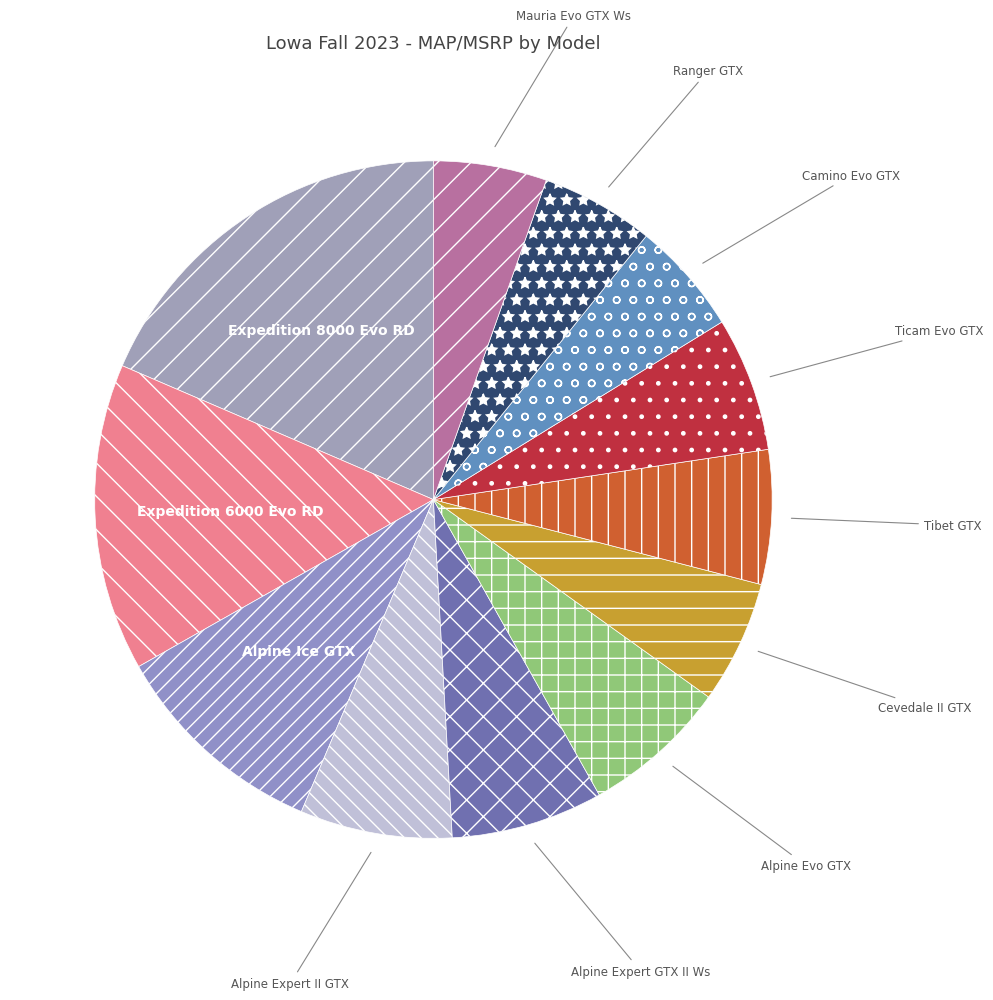

Do Expedition 8000 Evo RD and Ranger GTX together represent more than half of the pie?

No